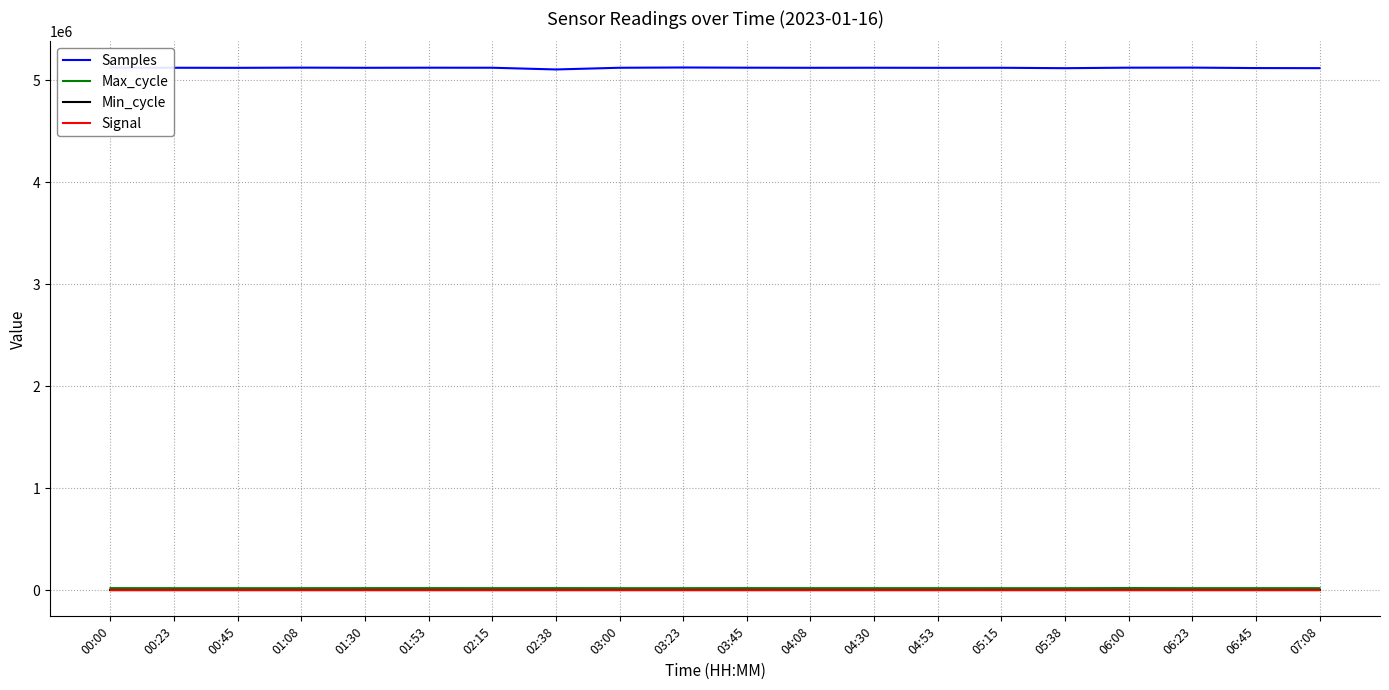

How many categories are shown in the chart?

20